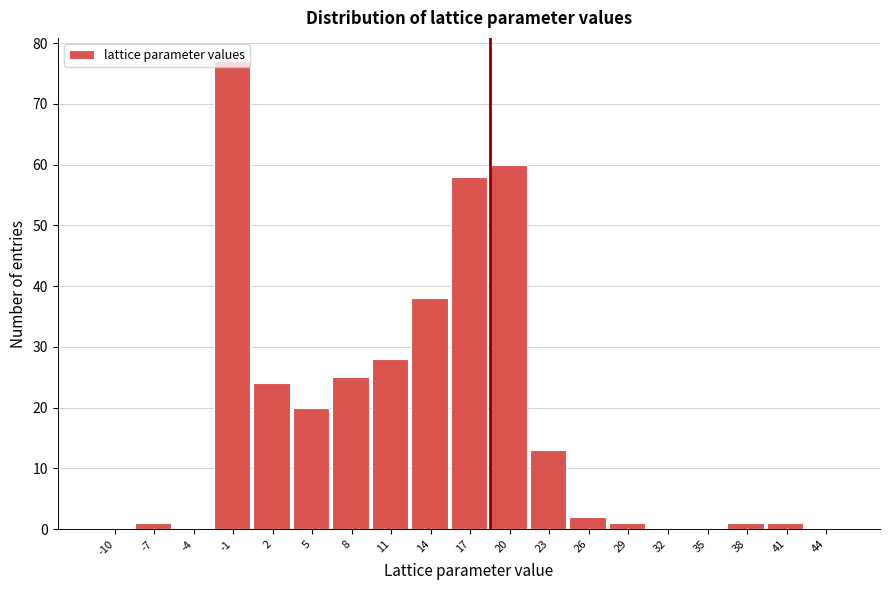

What is the sum of the values at 44 and 23?

13